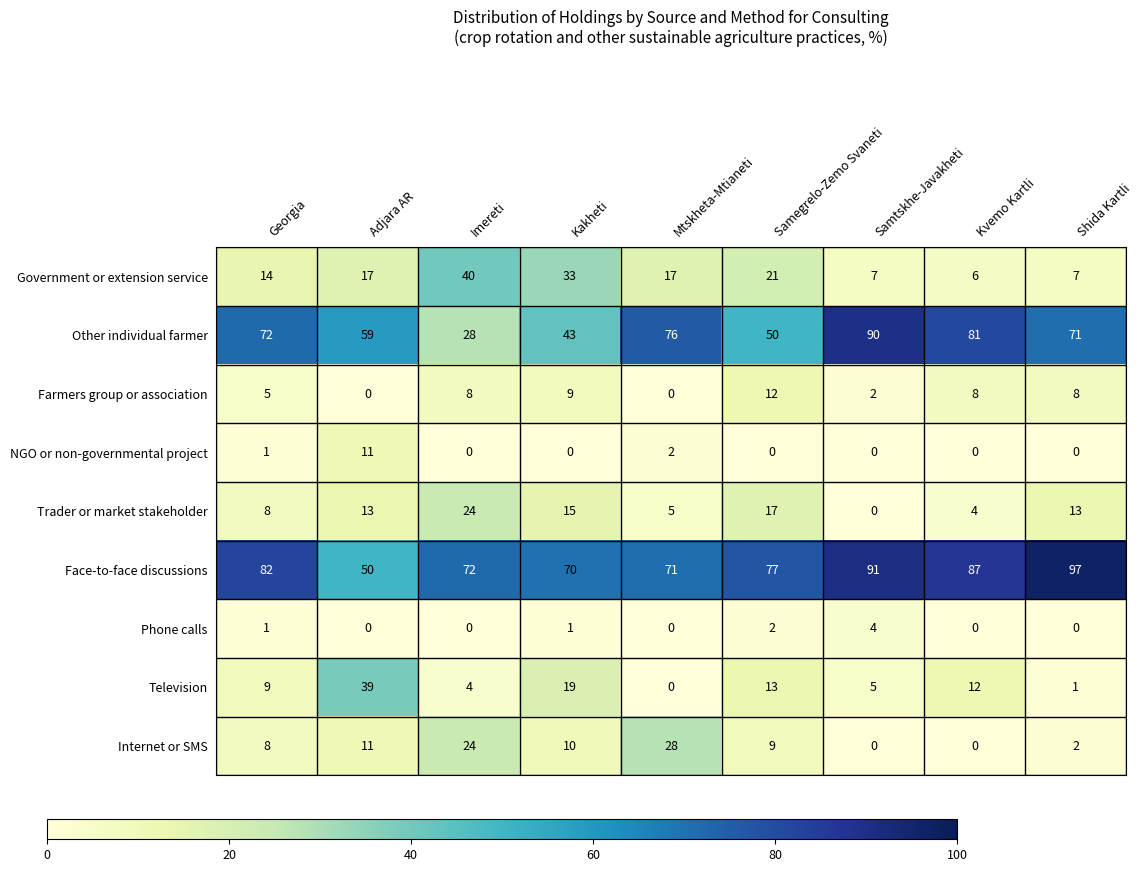

How many series are shown in this chart?

9